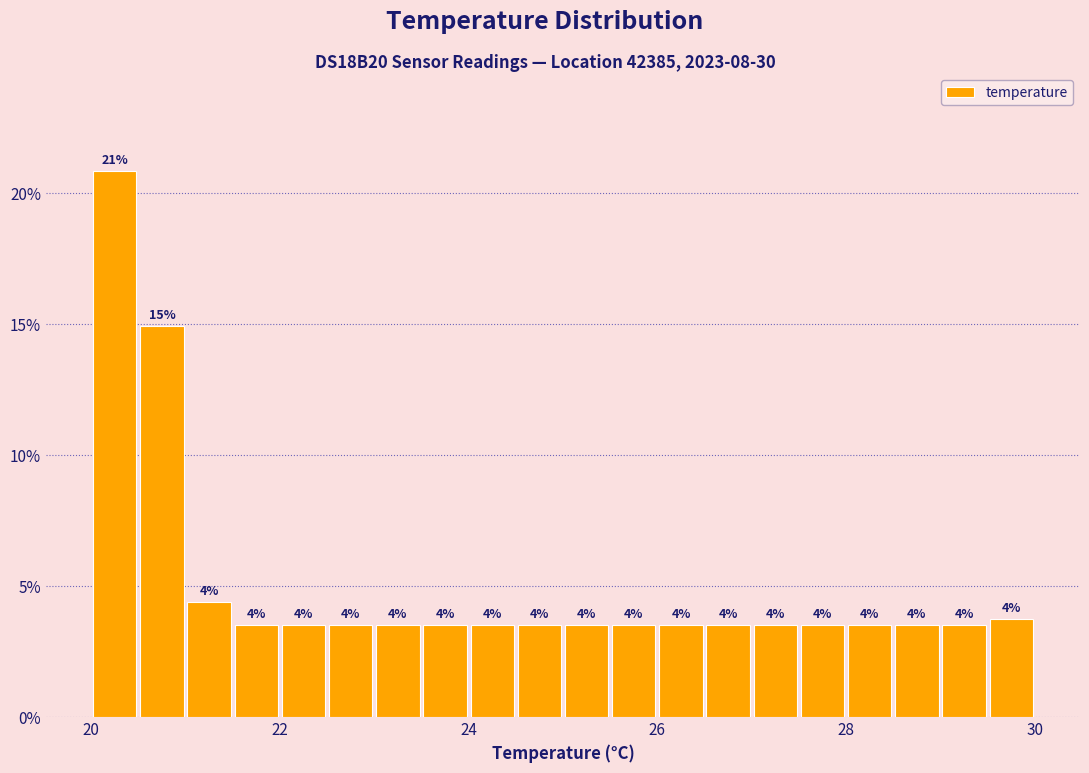

Read against the x-axis, roughly where is the centre of the tallest bar?

20.2